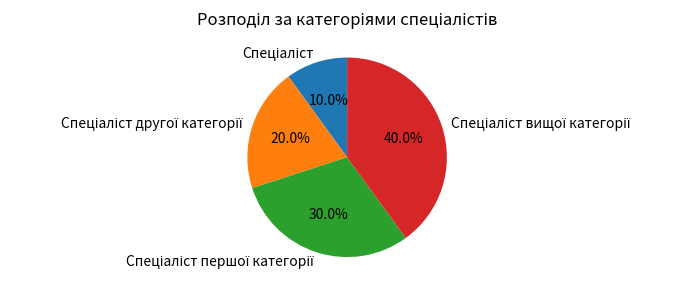

Is there any slice that represents more than half of the pie?

No